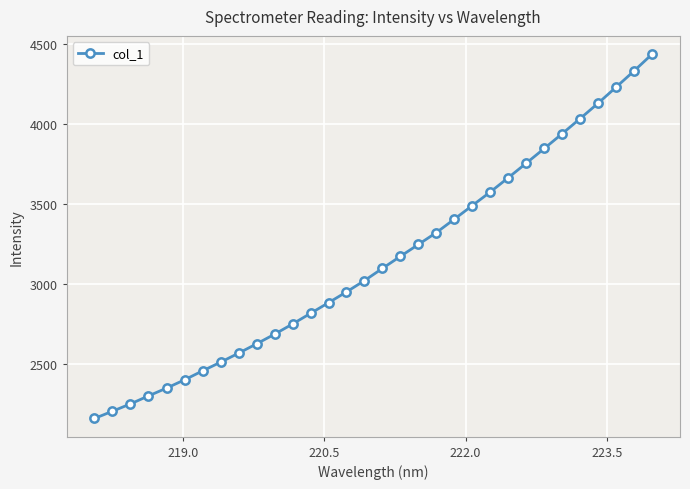

What is the difference between the maximum and minimum values?

2279.2